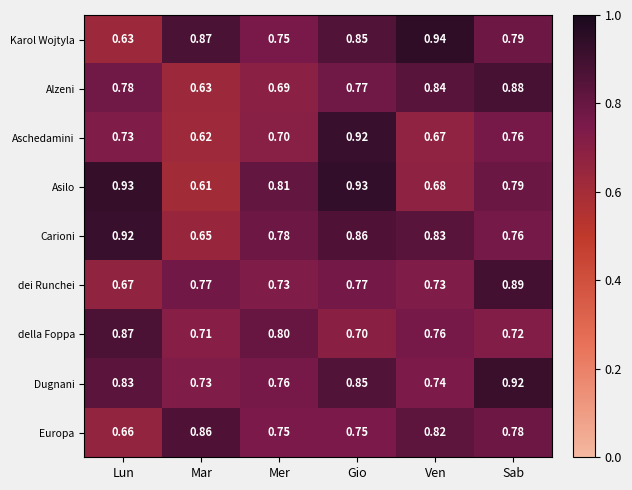

At which label does della Foppa reach its peak?

Lun